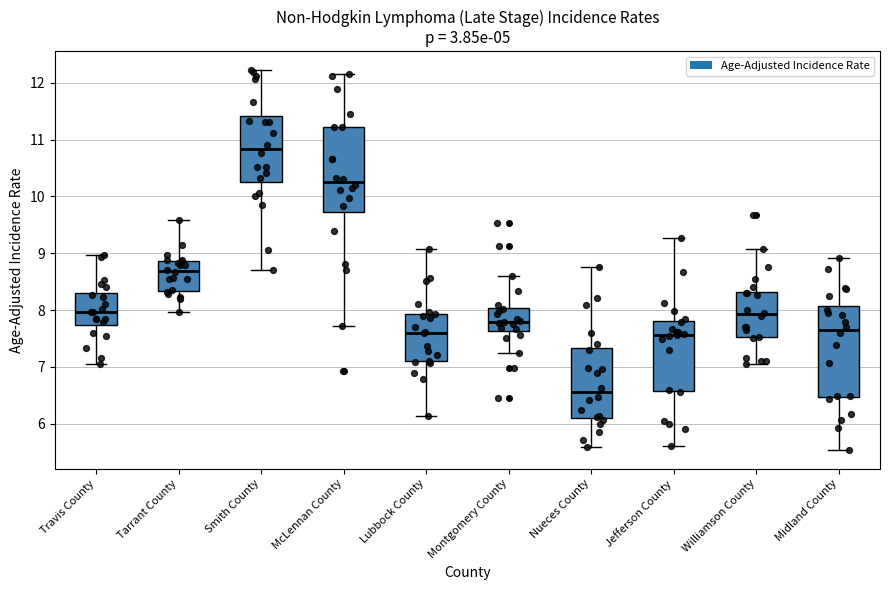

Which box's median line is the highest?

Smith County